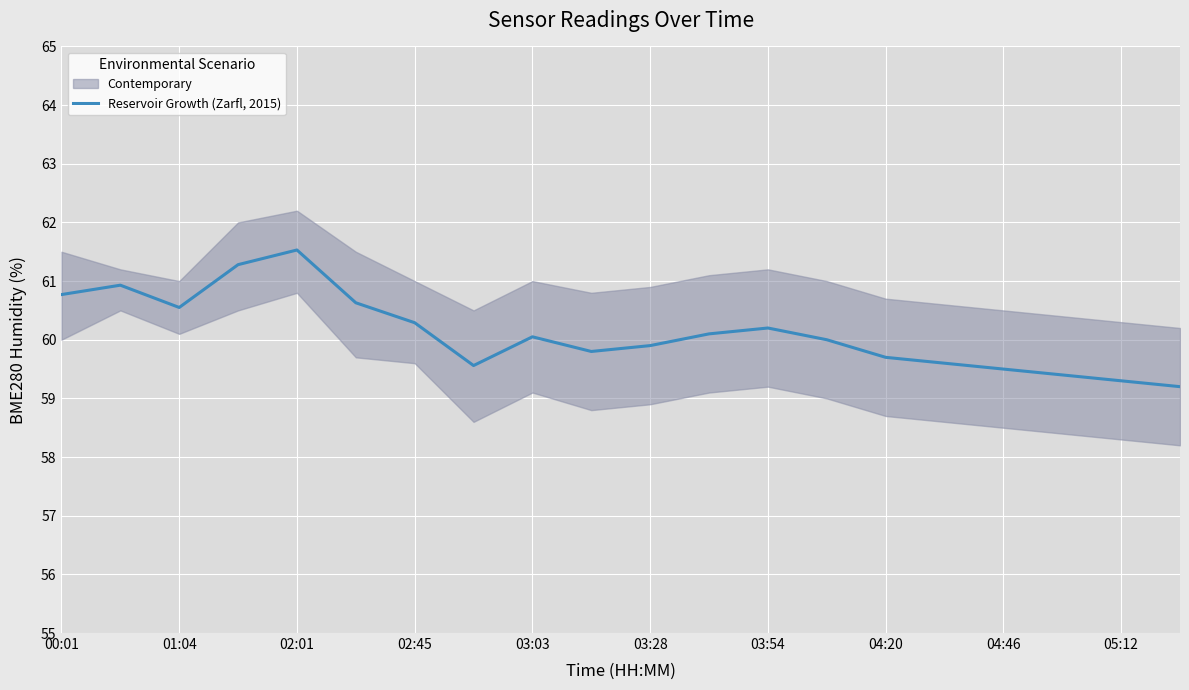

What is the greatest value displayed?

61.5